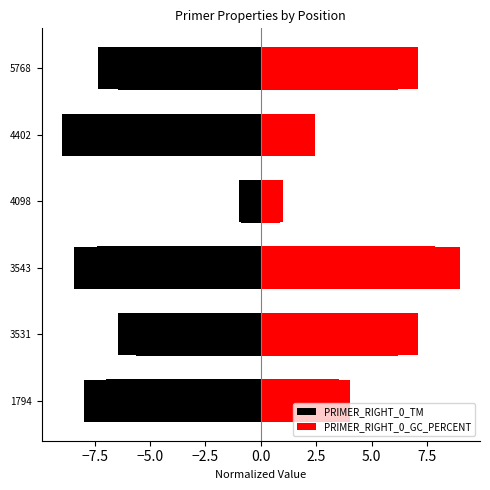

Rank the series at 4098 from highest to lowest value.

PRIMER_RIGHT_0_GC_PERCENT, PRIMER_RIGHT_0_TM